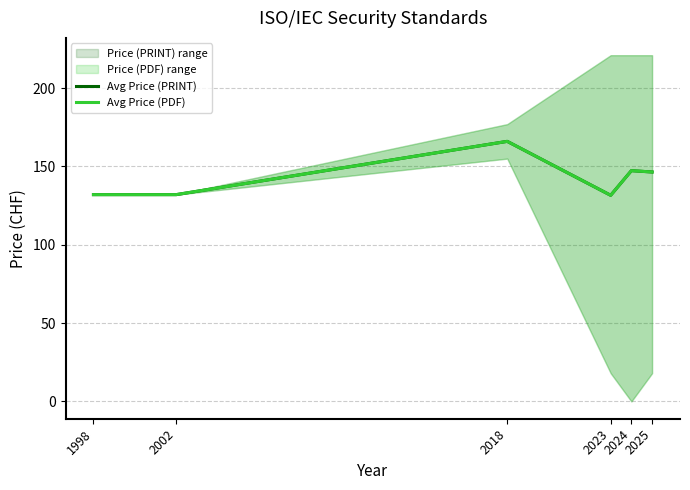

What is the maximum value for Avg Price (PRINT)?

166.0